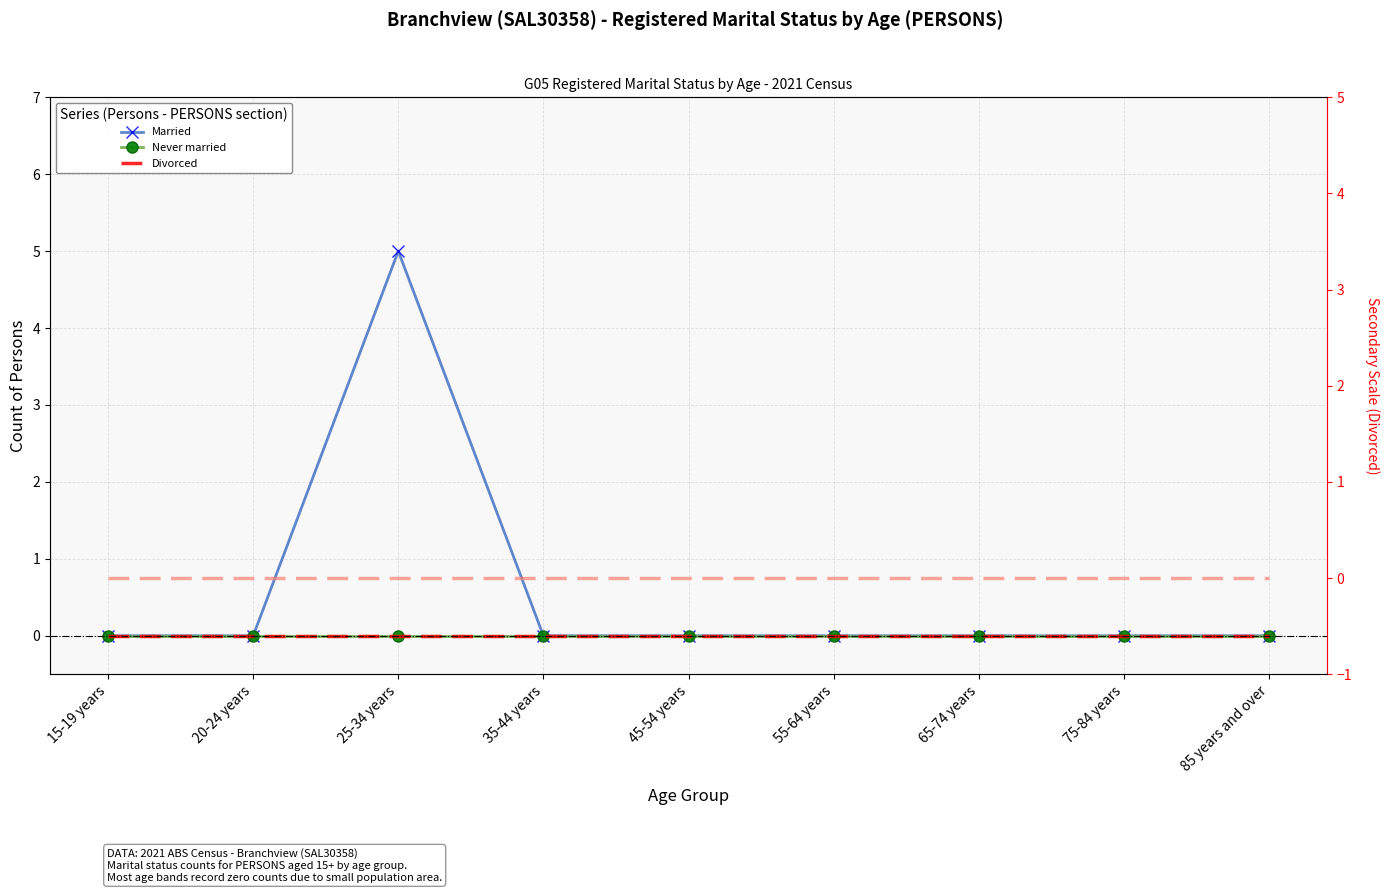

Where is the first local maximum for Married?

25-34 years